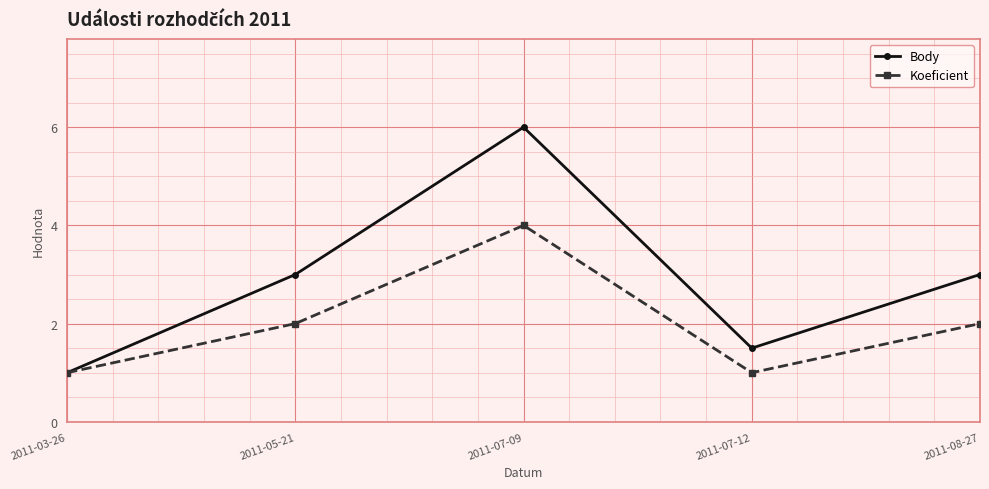

The Koeficient series shows 2.0 at 2011-08-27. True or false?

True